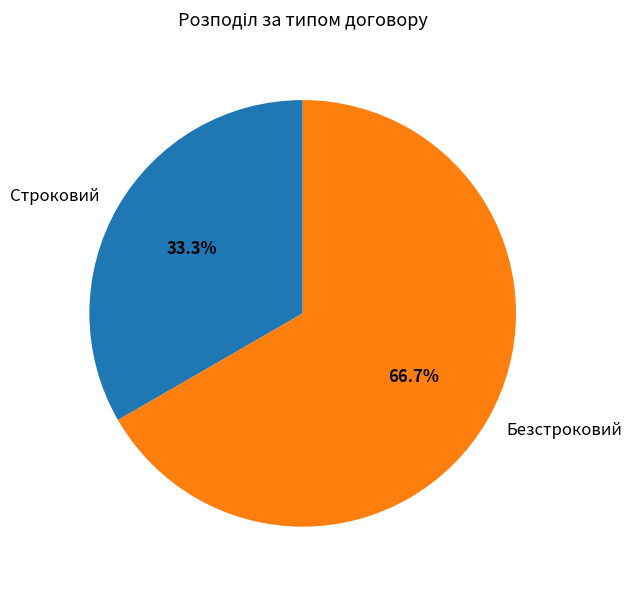

To the nearest percent, what is the average slice percentage?

50%